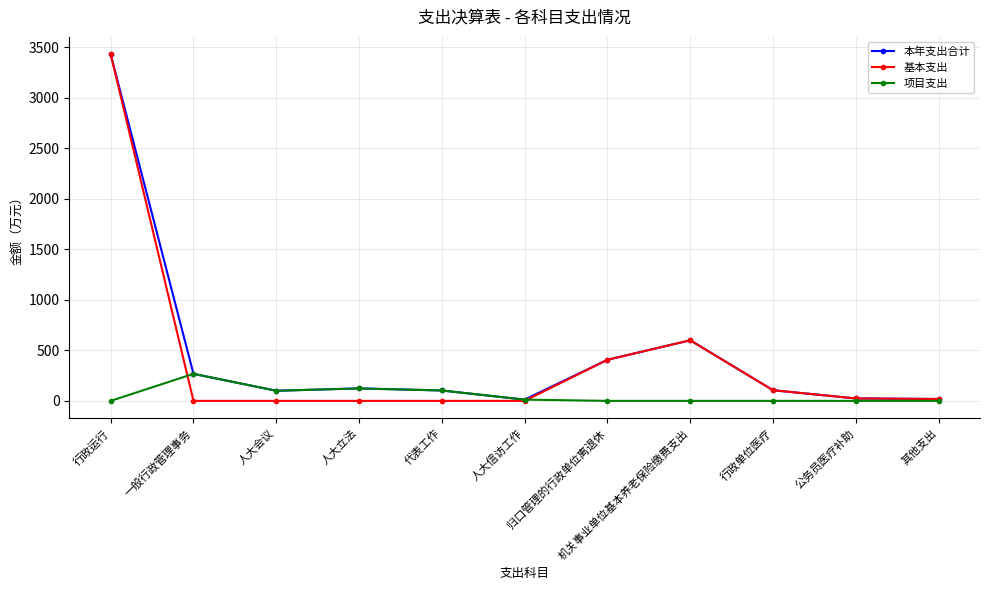

At how many categories does at least one series exceed 1189?

1